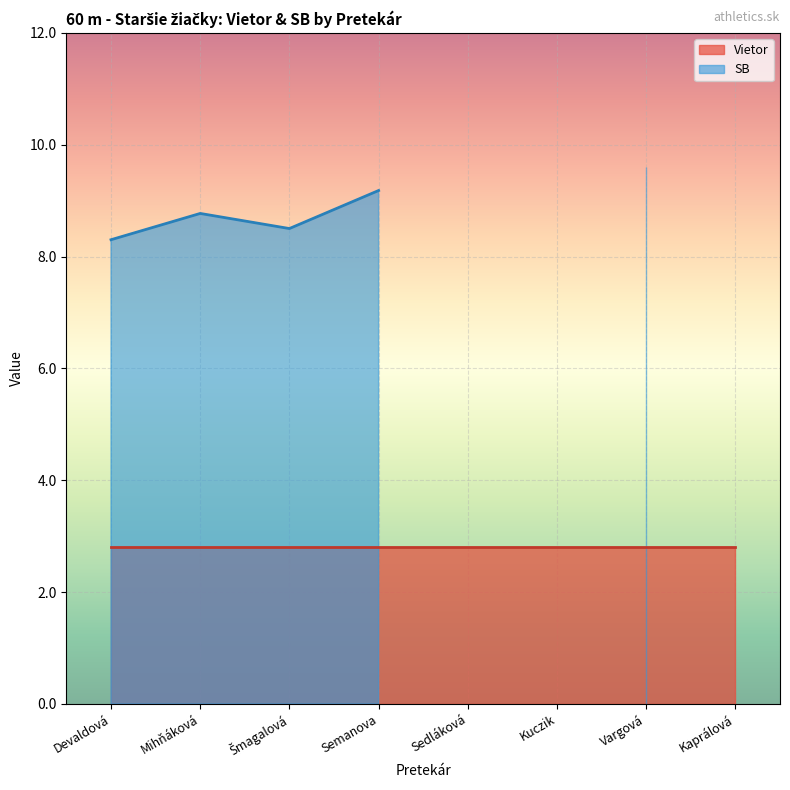

Between Devaldová and Mihňáková, which is larger?

Devaldová